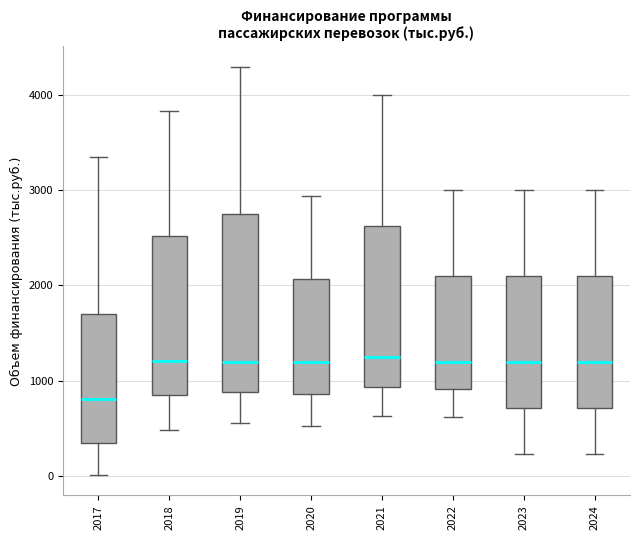

Reading left to right, read every box against the y-axis: the position of its median line, the range the box covers, and the ends of its whiskers. The values are not printed on the chart, so give them approximately, as read against the axis.

2017: median 800, box 300 to 1700, whiskers 0 to 3300
2018: median 1200, box 800 to 2500, whiskers 500 to 3800
2019: median 1200, box 900 to 2700, whiskers 600 to 4300
2020: median 1200, box 900 to 2100, whiskers 500 to 2900
2021: median 1200, box 900 to 2600, whiskers 600 to 4000
2022: median 1200, box 900 to 2100, whiskers 600 to 3000
2023: median 1200, box 700 to 2100, whiskers 200 to 3000
2024: median 1200, box 700 to 2100, whiskers 200 to 3000